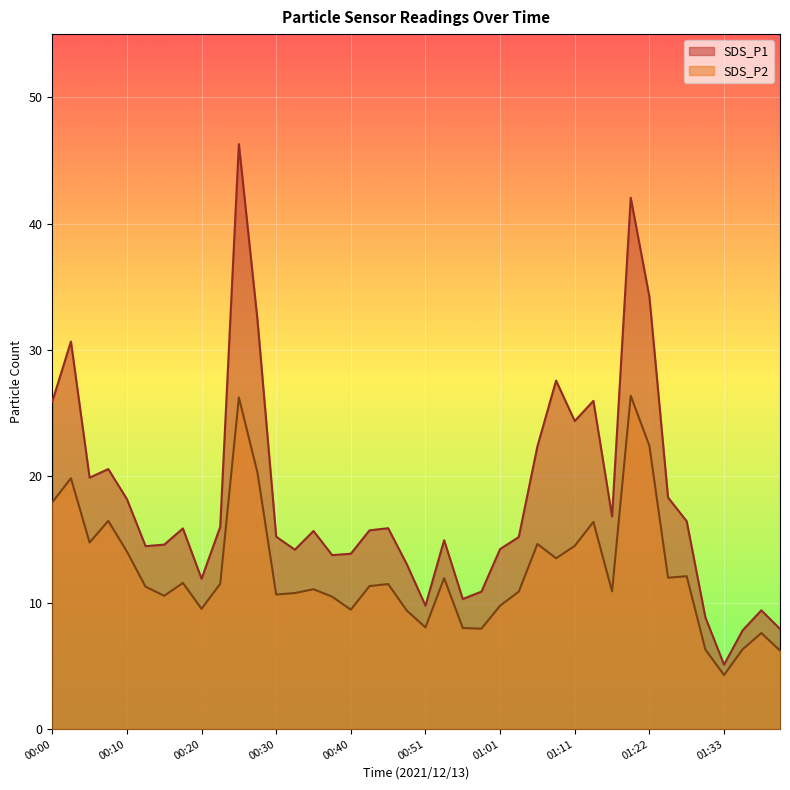

Reading right to left, list all the values displayed in this chart.

SDS_P1: 01:40=7.9	01:38=9.4	01:35=7.8	01:33=5.1	01:30=8.8	01:28=16.4	01:25=18.3	01:22=34.2	01:19=42.0	01:17=16.8	01:14=26.0	01:11=24.4	01:09=27.6	01:06=22.4	01:03=15.2	01:01=14.2	00:59=10.9	00:56=10.3	00:53=14.9	00:51=9.8	00:48=13.1	00:46=15.9	00:43=15.7	00:40=13.9	00:38=13.8	00:35=15.7	00:33=14.2	00:30=15.2	00:28=32.3	00:25=46.3	00:23=16.0	00:20=11.9	00:17=15.9	00:15=14.6	00:13=14.5	00:10=18.2	00:08=20.6	00:05=19.9	00:03=30.7	00:00=25.9
SDS_P2: 01:40=6.2	01:38=7.6	01:35=6.3	01:33=4.3	01:30=6.3	01:28=12.1	01:25=12.0	01:22=22.4	01:19=26.4	01:17=10.9	01:14=16.4	01:11=14.5	01:09=13.5	01:06=14.7	01:03=10.9	01:01=9.8	00:59=8.0	00:56=8.0	00:53=11.9	00:51=8.1	00:48=9.4	00:46=11.5	00:43=11.3	00:40=9.4	00:38=10.5	00:35=11.1	00:33=10.8	00:30=10.7	00:28=20.3	00:25=26.2	00:23=11.5	00:20=9.5	00:17=11.6	00:15=10.6	00:13=11.3	00:10=14.1	00:08=16.5	00:05=14.8	00:03=19.9	00:00=17.9